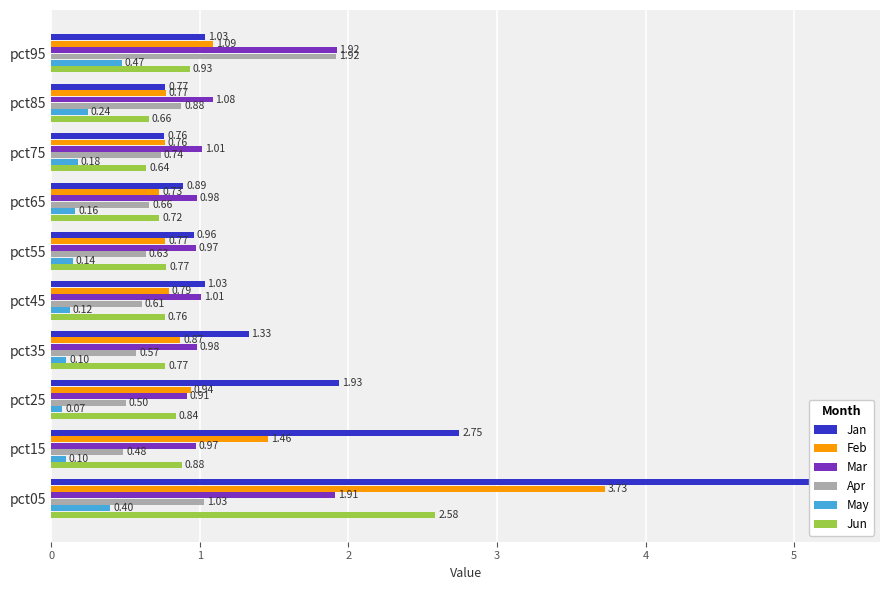

What are all the series names shown in the legend?

Jan, Feb, Mar, Apr, May, Jun